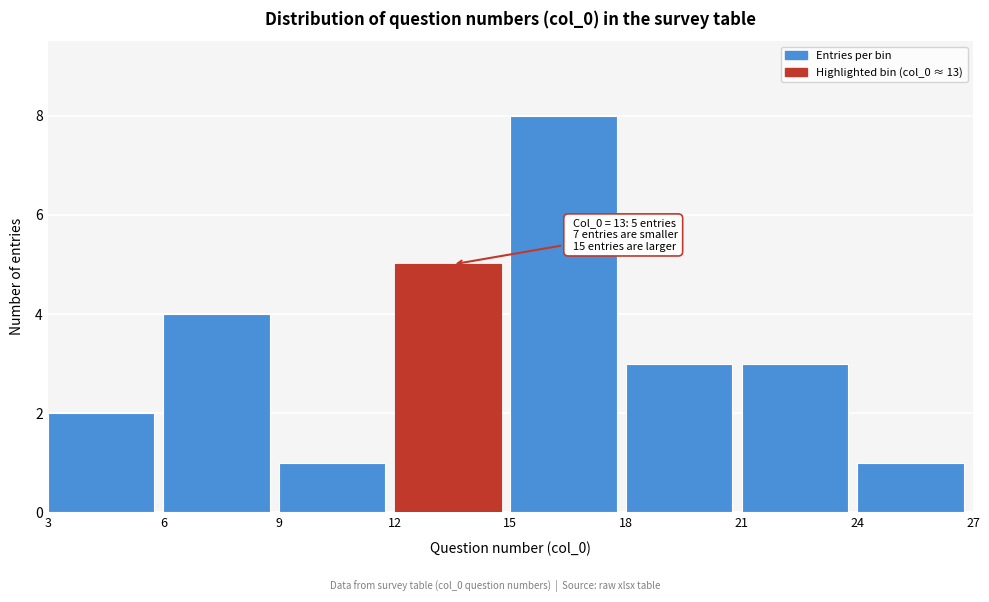

Which range on the x-axis has the tallest bar?

15 to 18